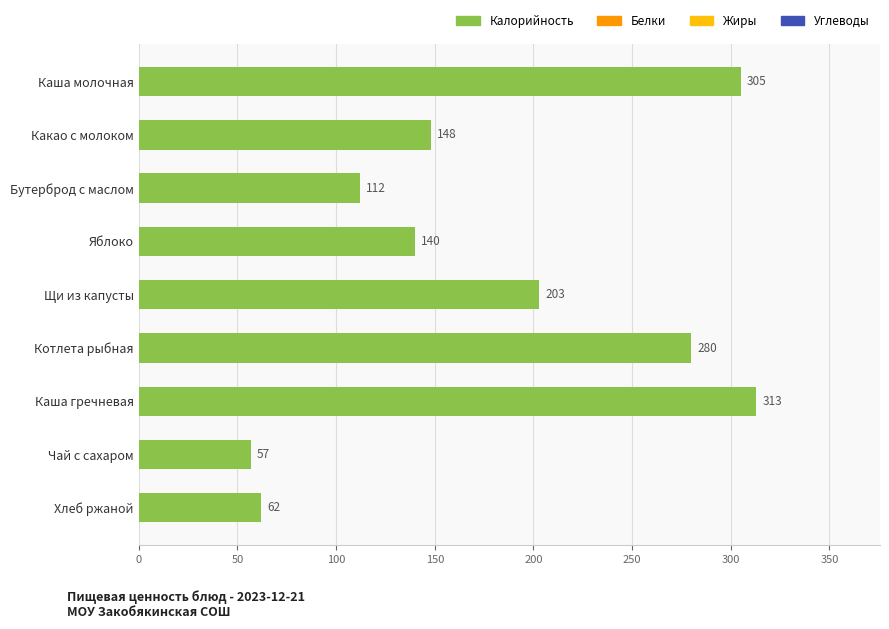

What is the maximum value shown in the chart?

313